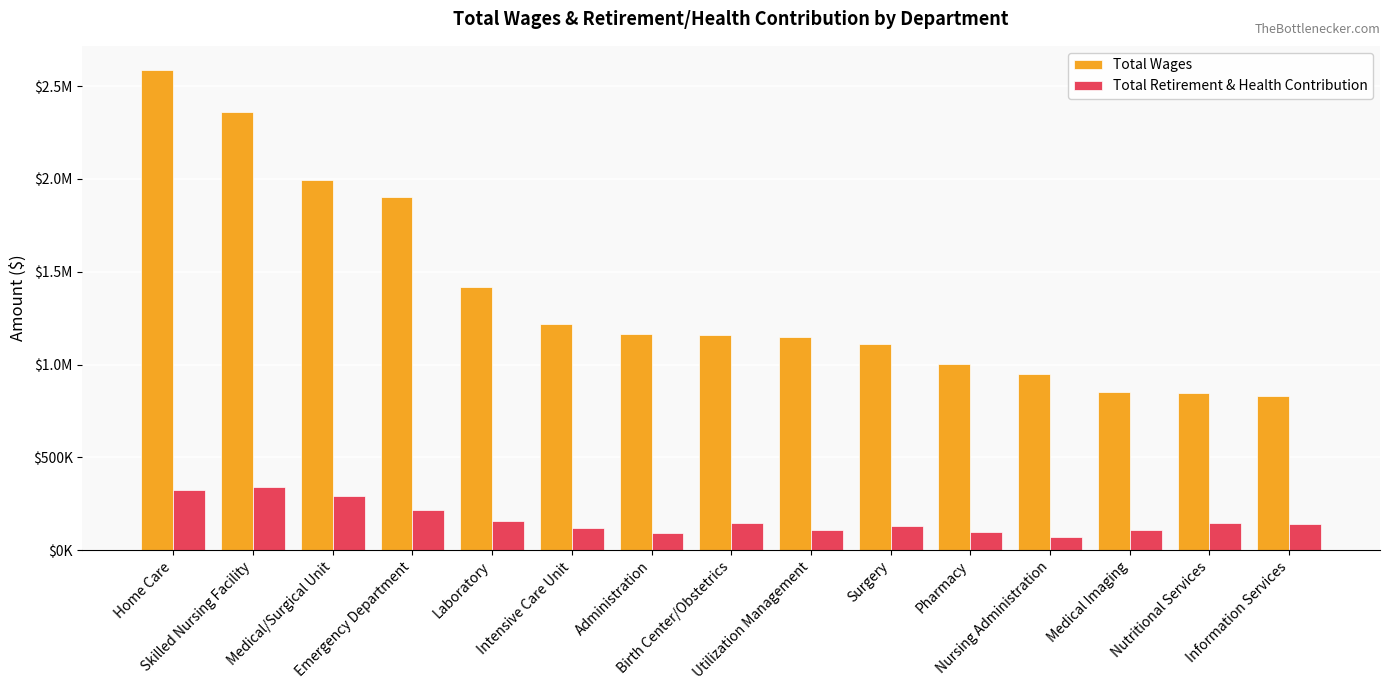

What is the label of the 3rd bar from the right?

Medical Imaging